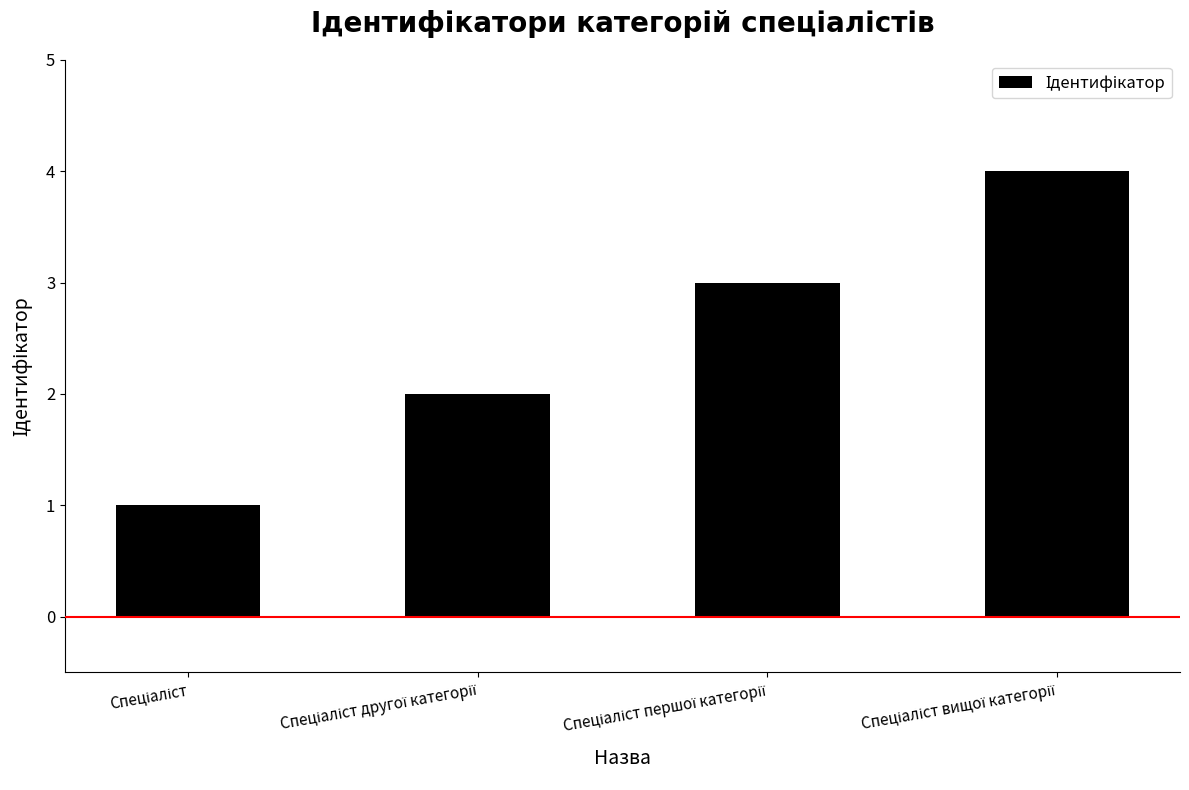

What is the difference between the maximum and minimum values?

3